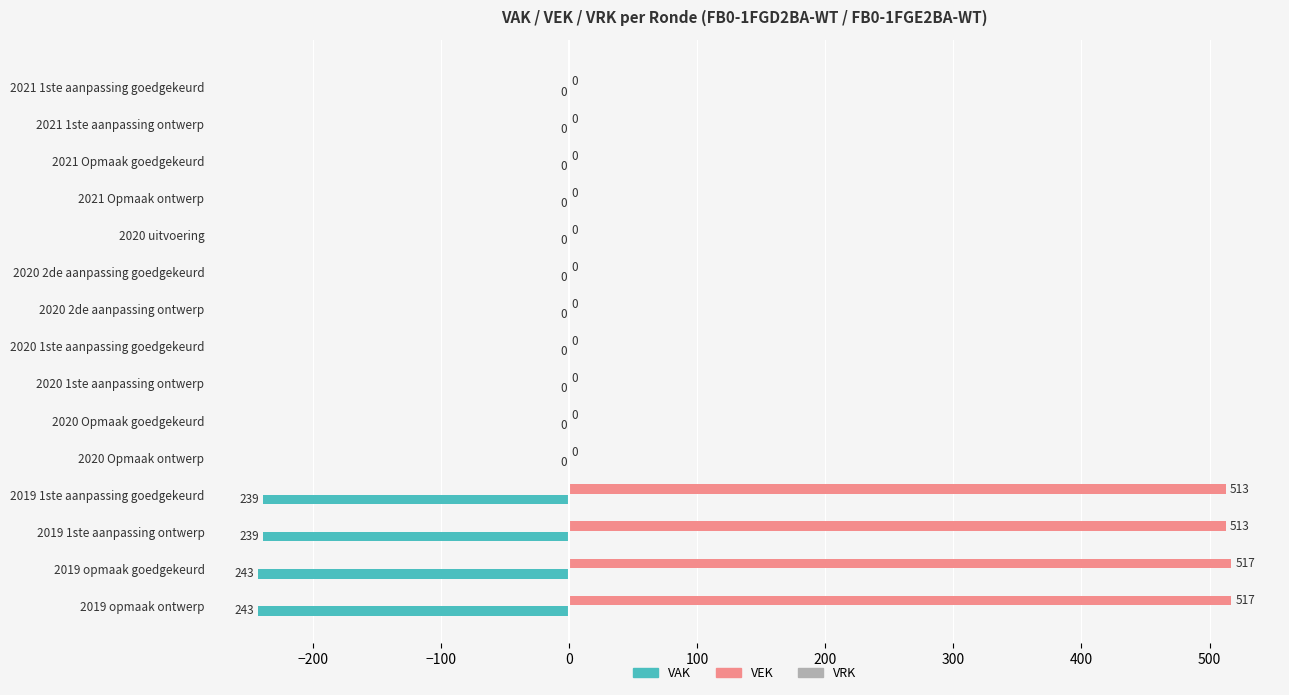

Count the number of categories in the chart.

15